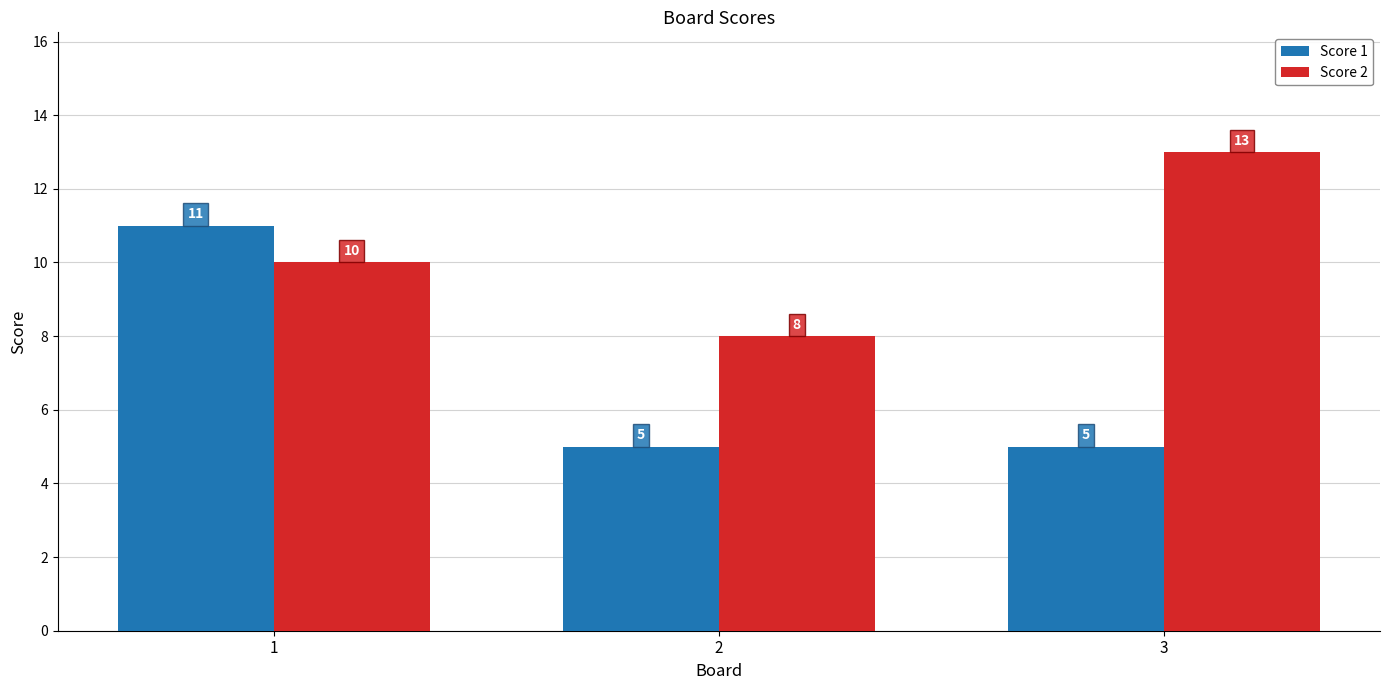

What value does the Score 1 series have at 3?

5